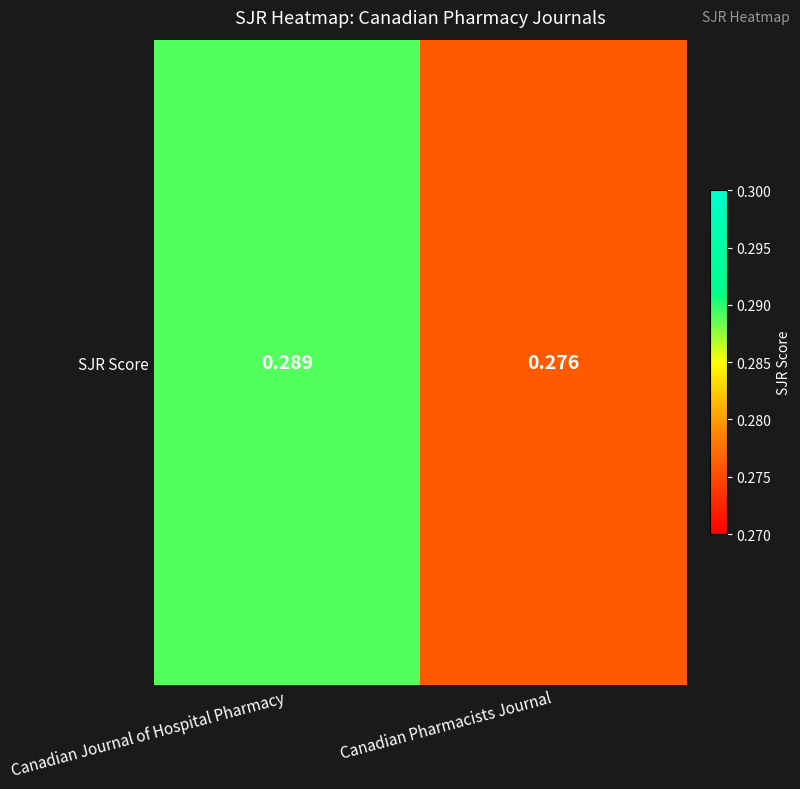

What is the sum of the values at Canadian Journal of Hospital Pharmacy and Canadian Pharmacists Journal?

0.6